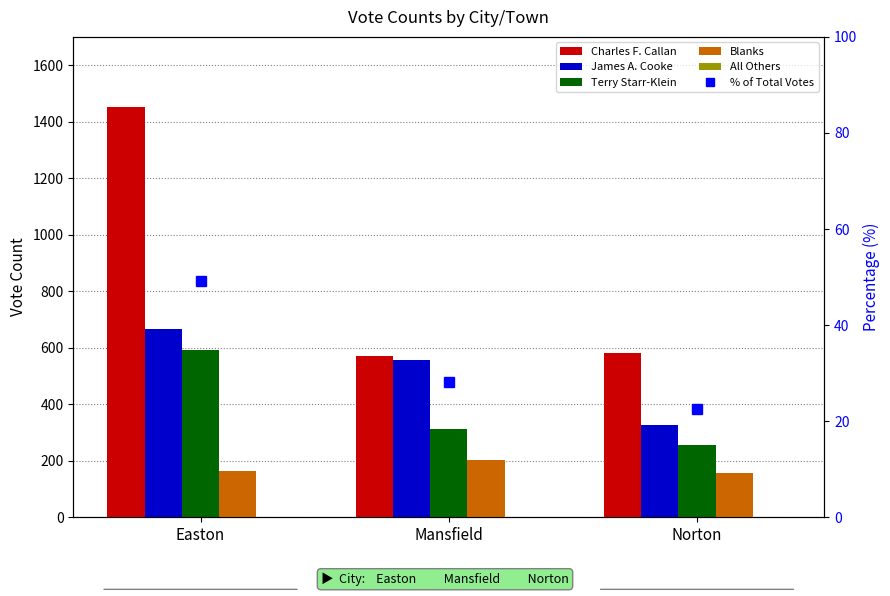

How many data points in Blanks are above 165?

1